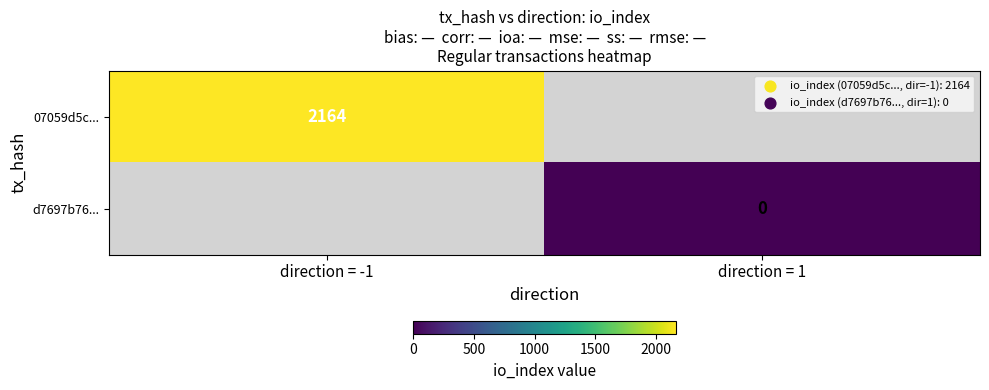

At which category does the chart reach its minimum across all series?

direction = 1